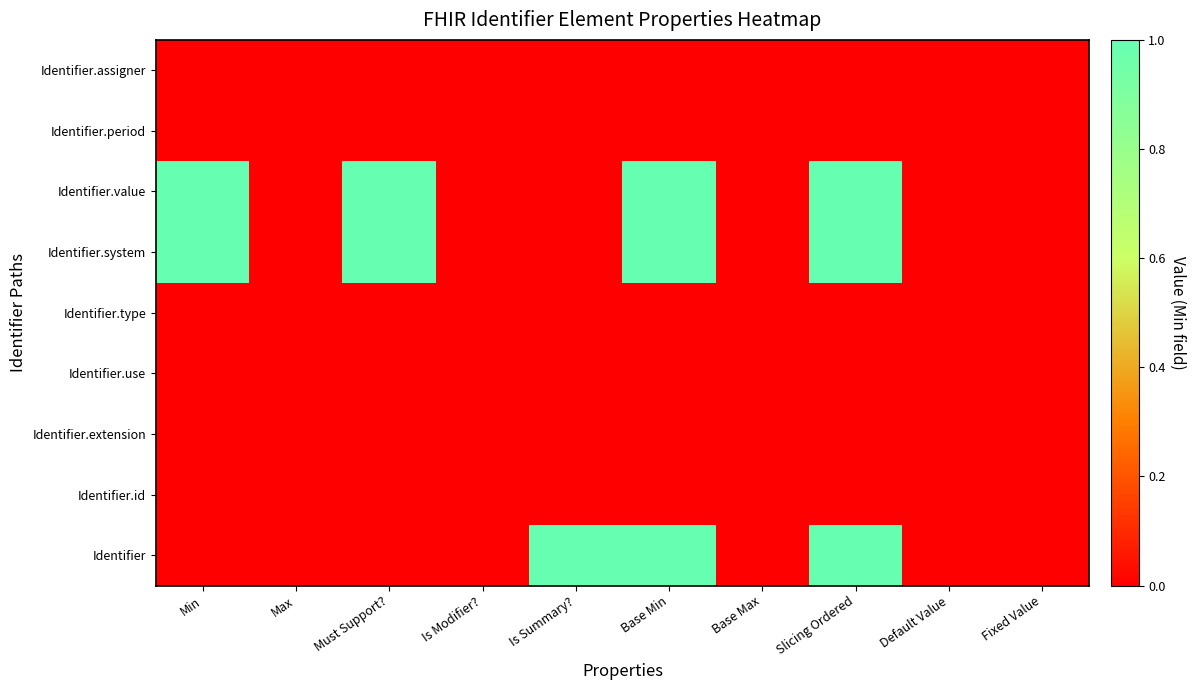

Count the number of data series in this chart.

9